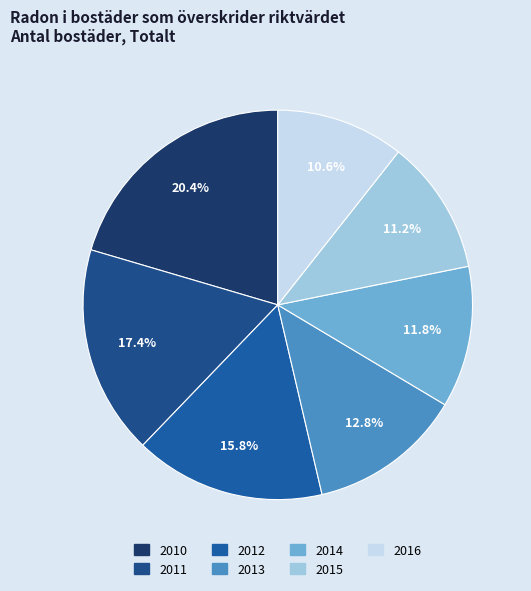

Rank the categories by value from lowest to highest.

2016, 2015, 2014, 2013, 2012, 2011, 2010